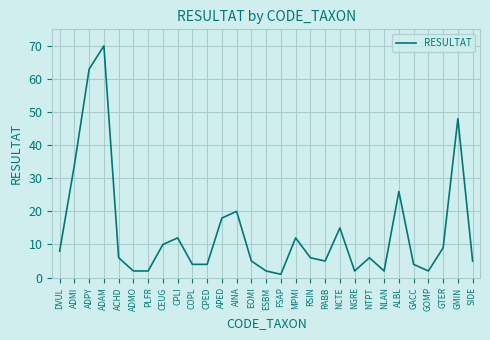

What is the change in value from ADMO to CPLI?

+10